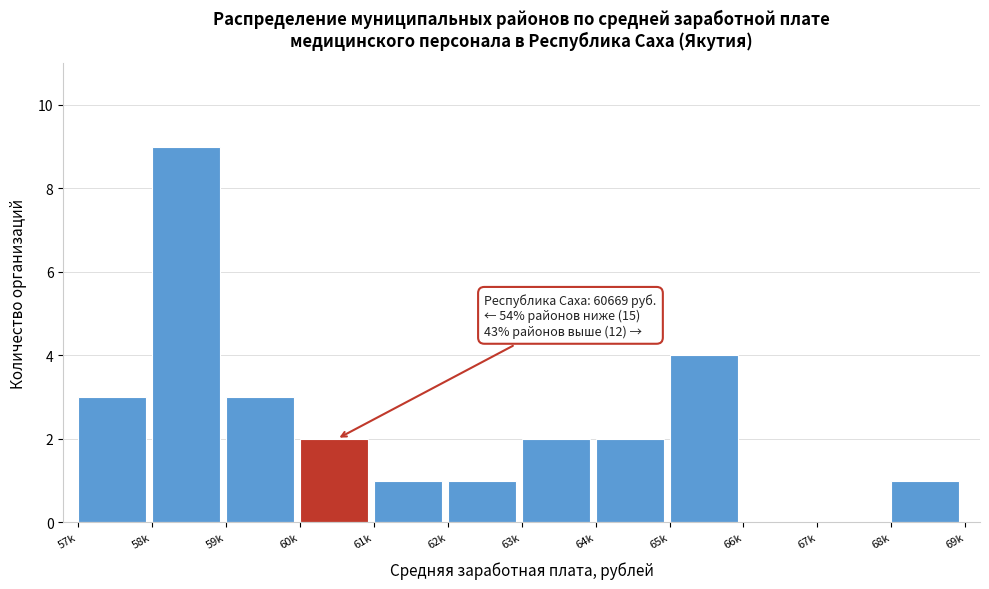

Reading right to left, list all the values displayed in this chart.

68k=1	67k=0	66k=0	65k=4	64k=2	63k=2	62k=1	61k=1	60k=2	59k=3	58k=9	57k=3